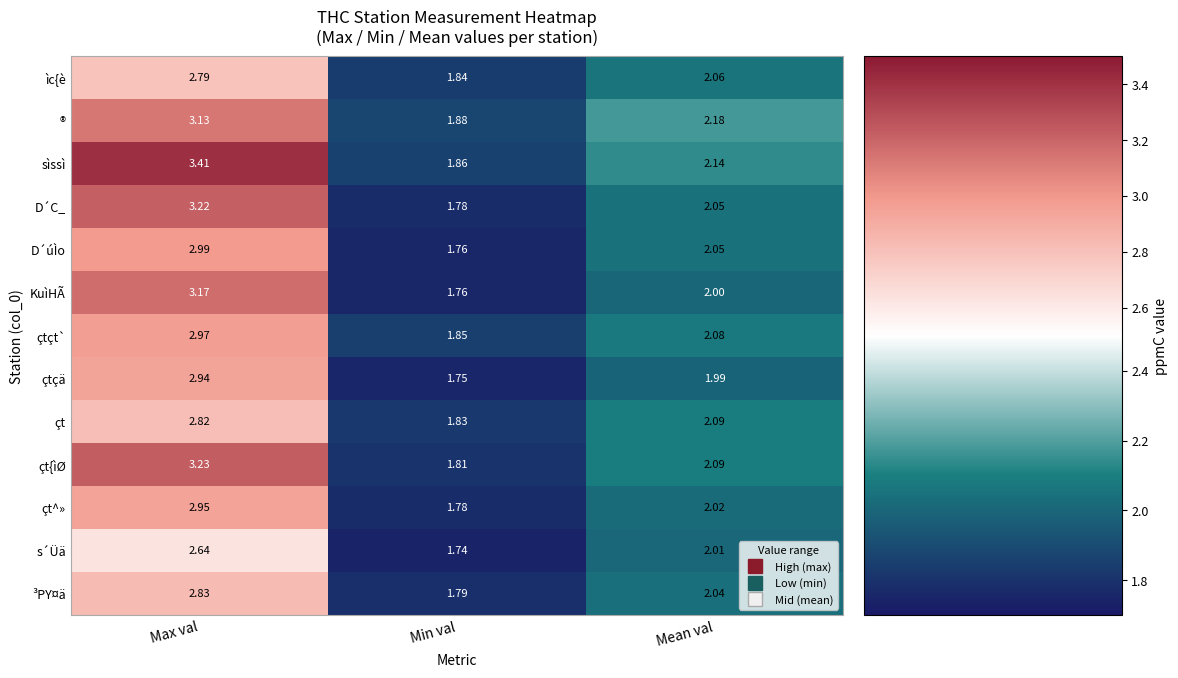

At Max val, list the series in order from smallest to largest.

s´Üä, ìc{è, çt, ³PY¤ä, çtçä, çt^», çtçt`, D´úÌo, ®, KuìHÃ, D´C_, çt{ìØ, sìssì